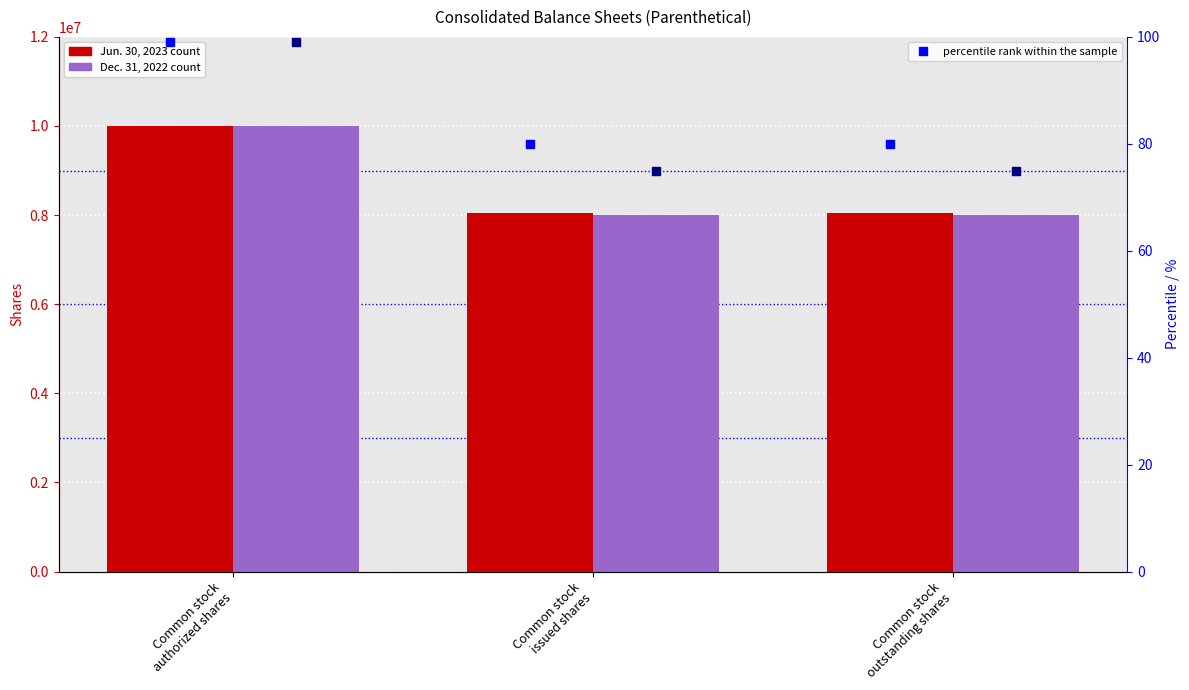

Is the value of percentile rank (Dec) at Common stock
outstanding shares greater than the value of percentile rank (Jun) at Common stock
authorized shares?

No